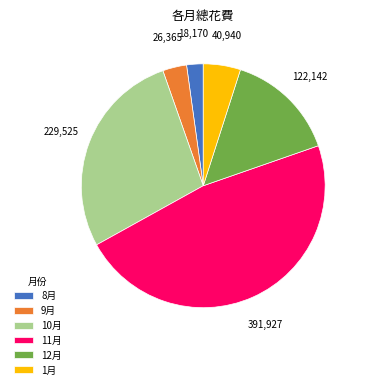

Combined, do 10月 and 9月 account for over 50%?

No